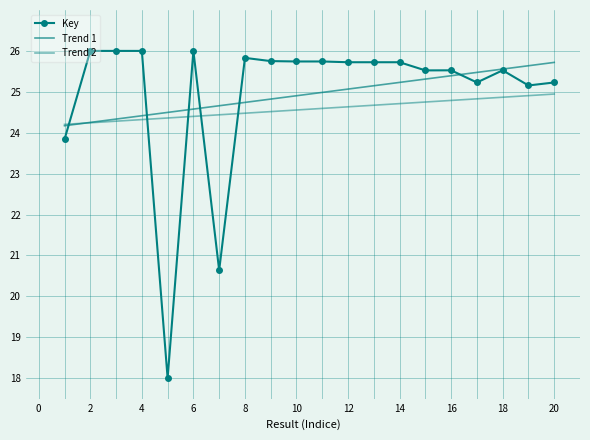

What is the maximum value shown in the chart?

26.0